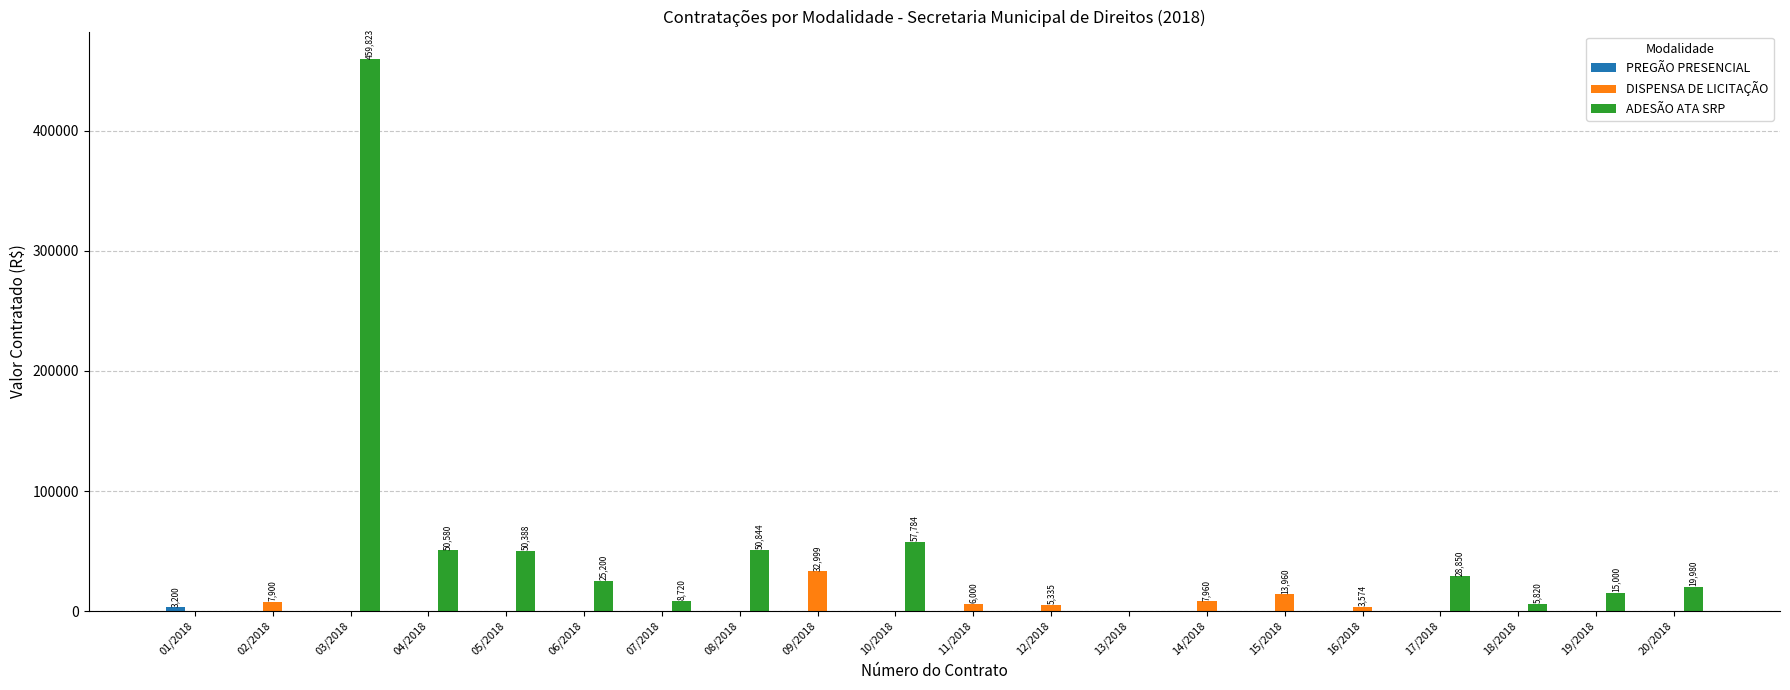

What is the maximum value shown in the chart?

459822.7